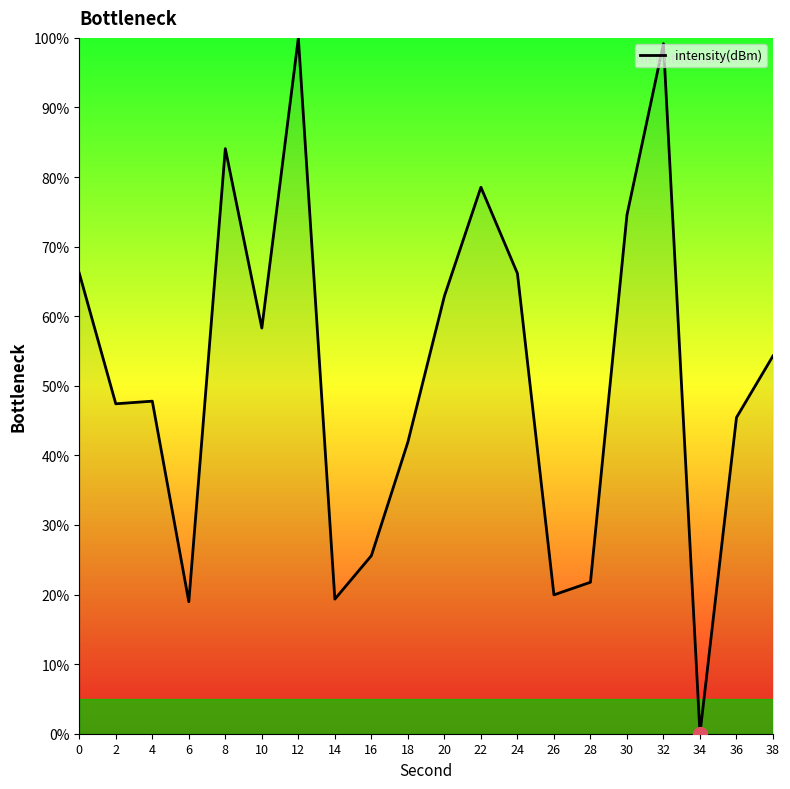

The value at 28 is 21.8. True or false?

True